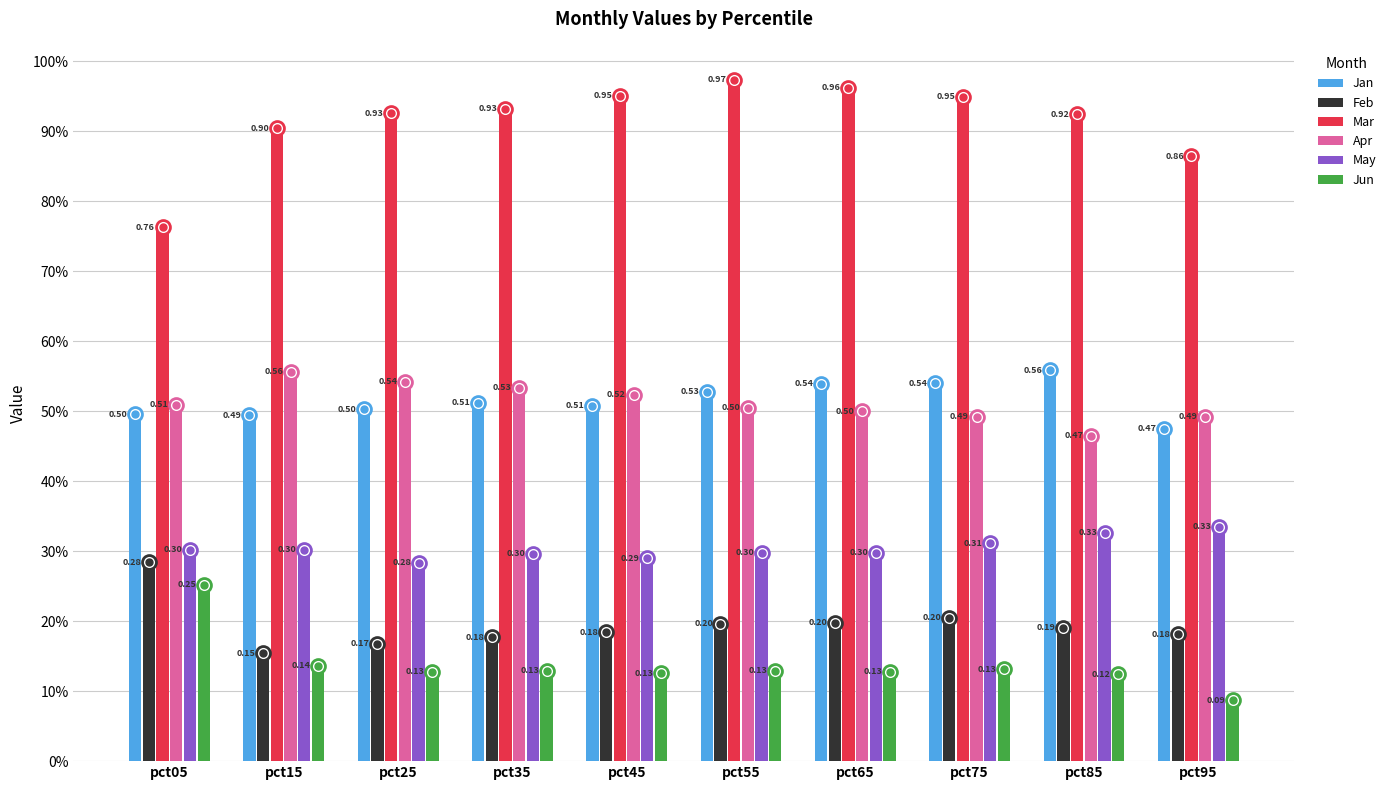

Are the bars grouped side by side (vs. stacked)?

Yes